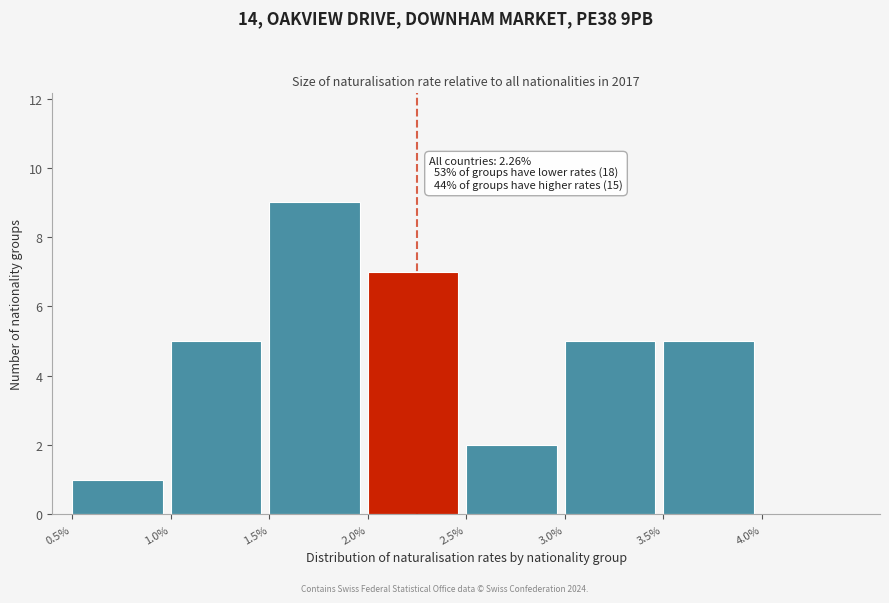

Which range on the x-axis has the tallest bar?

1.5 to 2.0